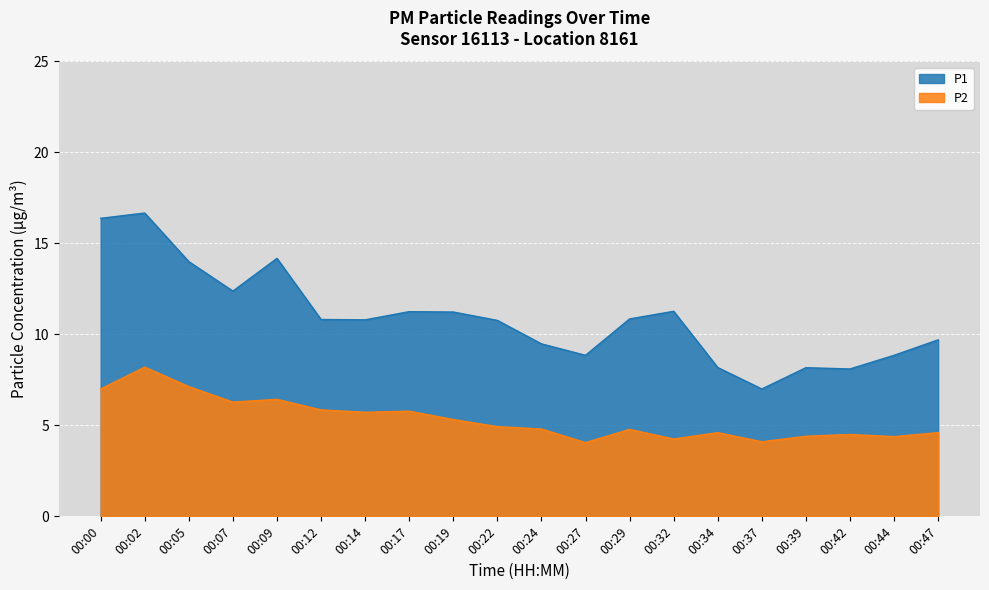

Where is the first local minimum for P2?

00:07